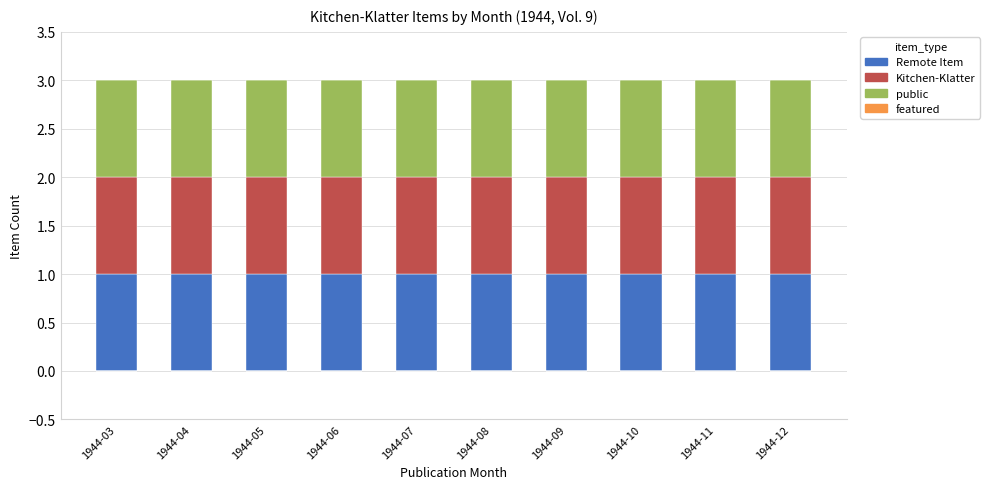

Which has a higher value, 1944-08 or 1944-03?

1944-08